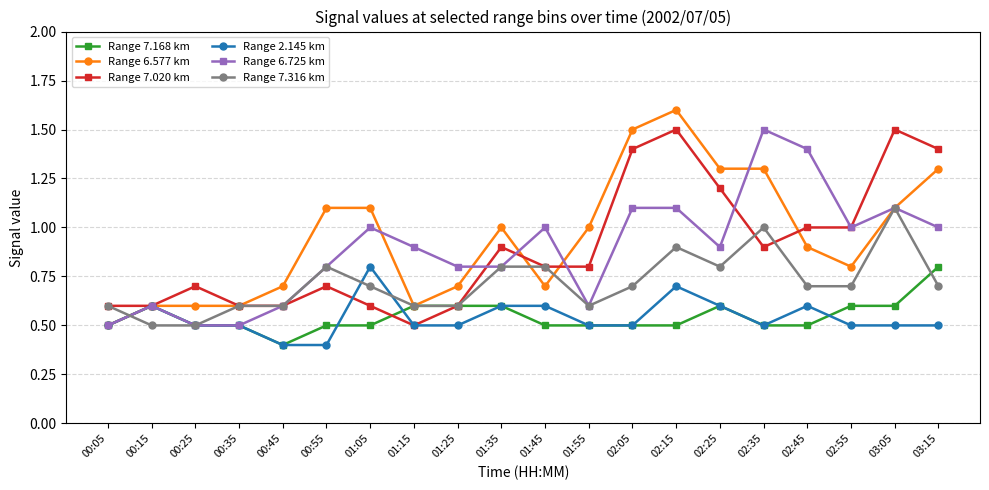

What is the greatest value displayed?

1.6